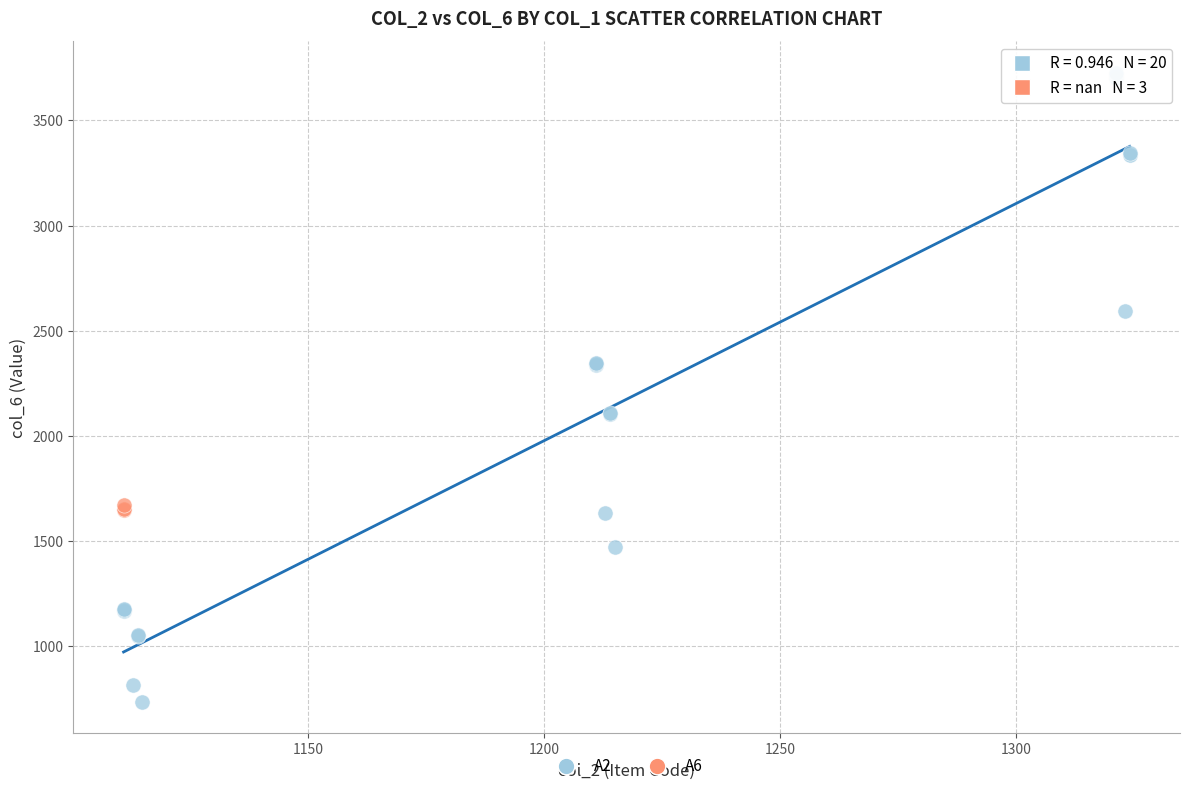

Which series has the widest spread of Y values?

A2